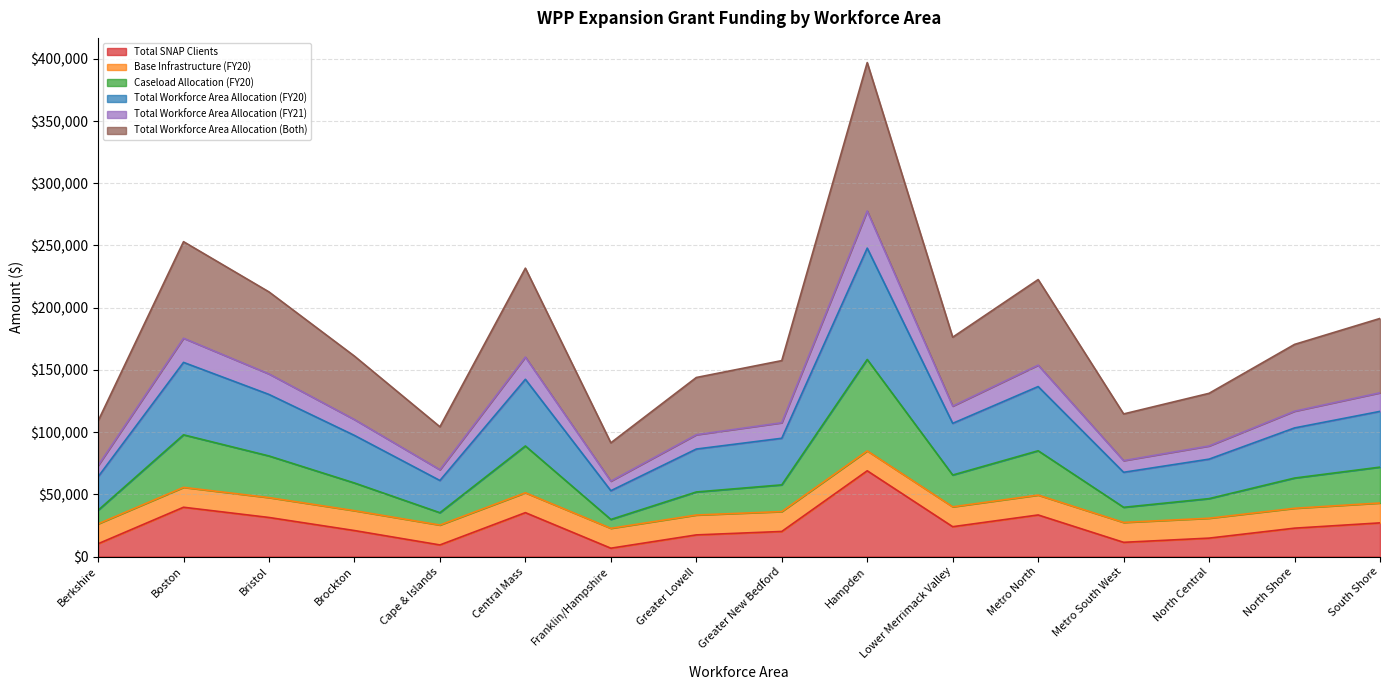

What is the difference between the highest and lowest values at Franklin/Hampshire?

84708